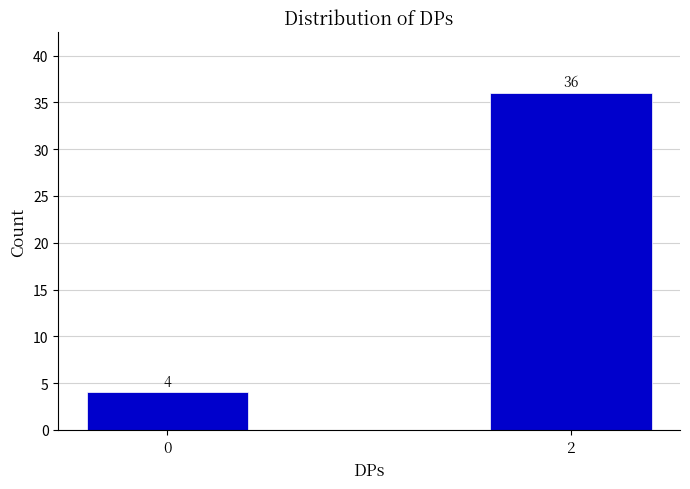

Reading left to right, extract all data points from this chart.

4	36